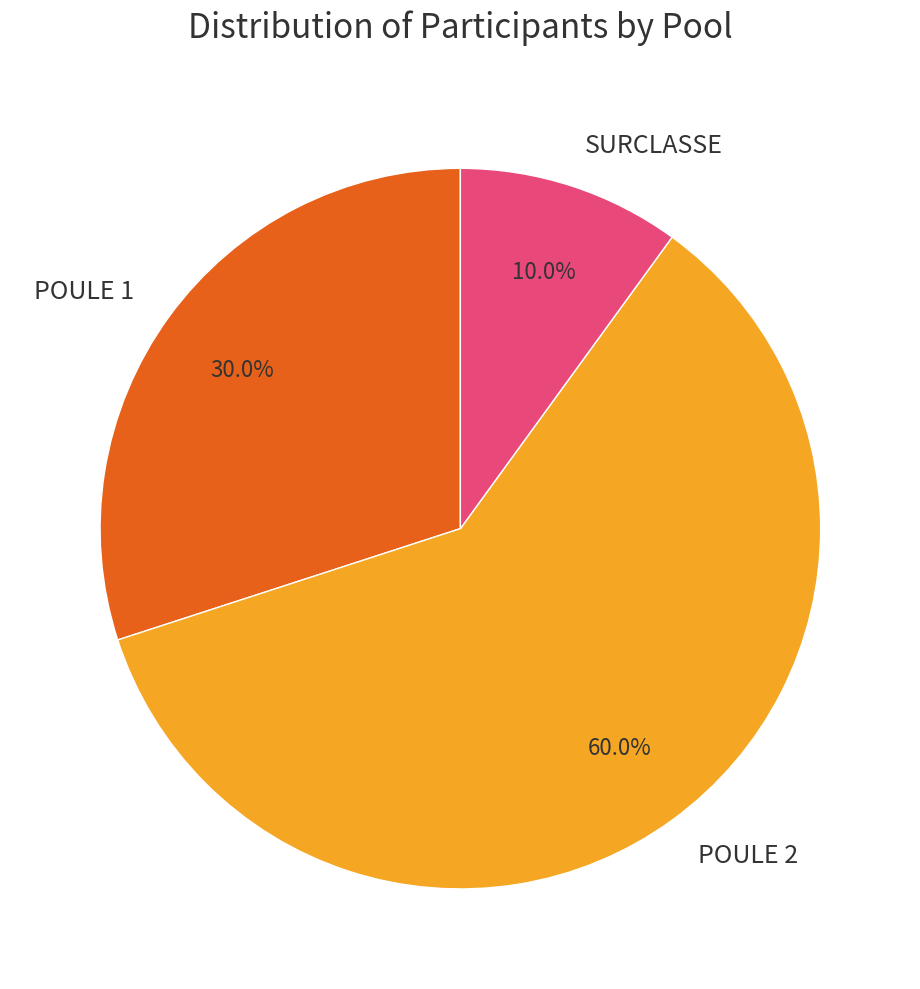

Which slice is the smallest?

SURCLASSE